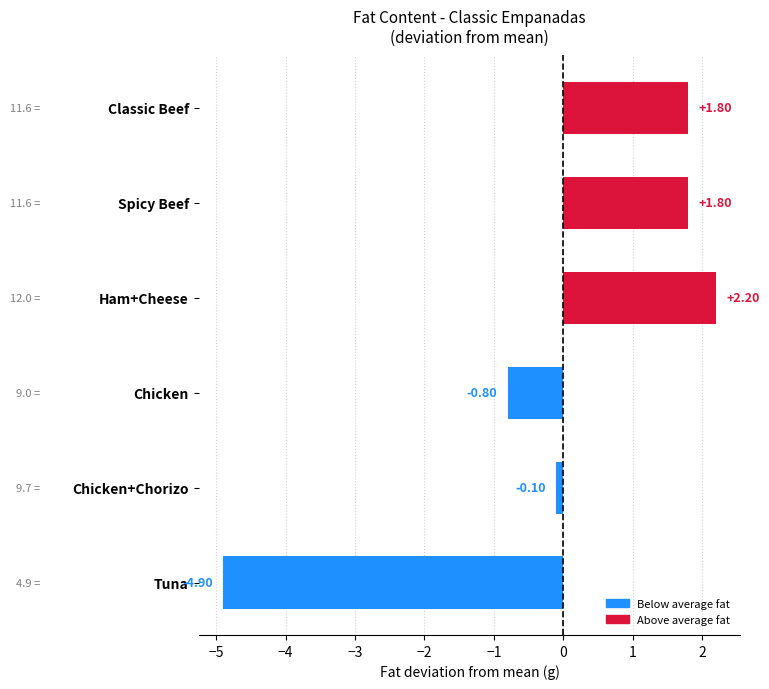

What is the sum of the values at Ham+Cheese and Chicken+Chorizo?

2.1